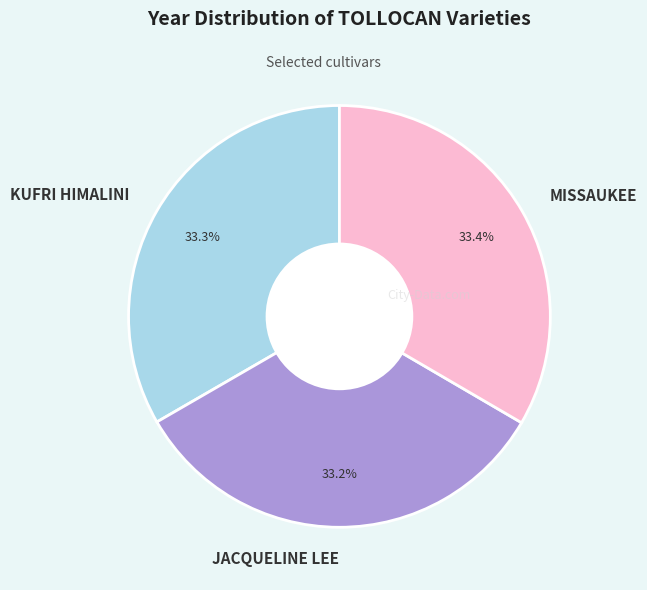

What percentage do KUFRI HIMALINI and MISSAUKEE together represent?

66.8%